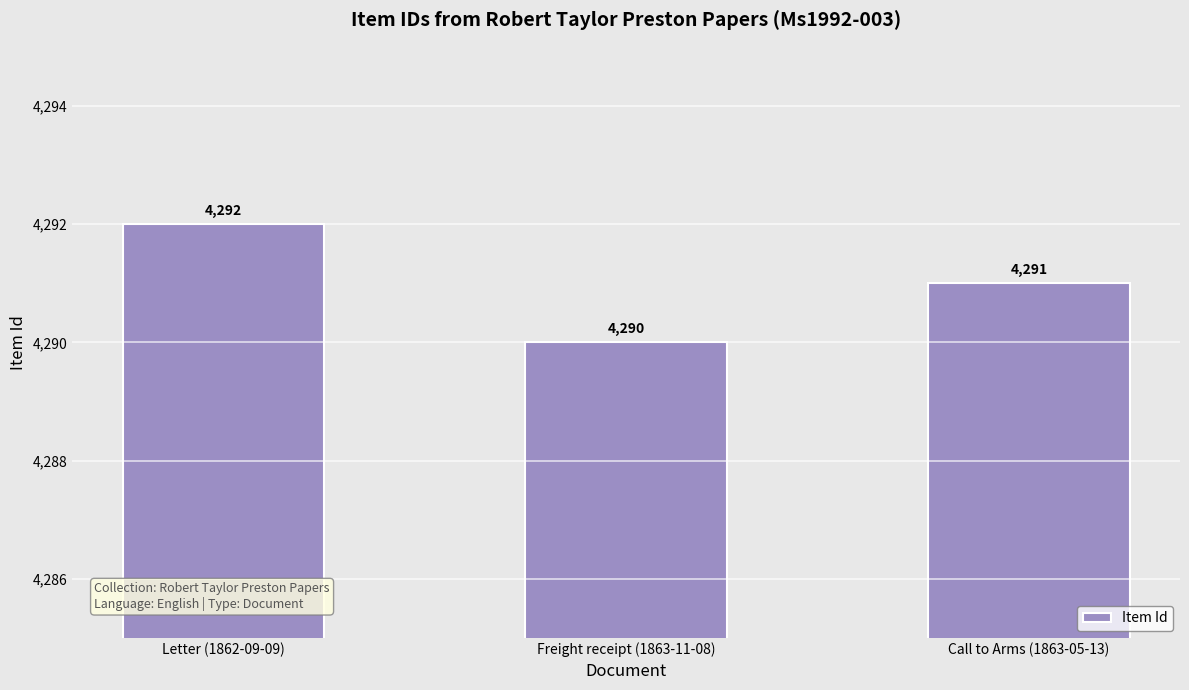

The value at Freight receipt (1863-11-08) is 5659. True or false?

False